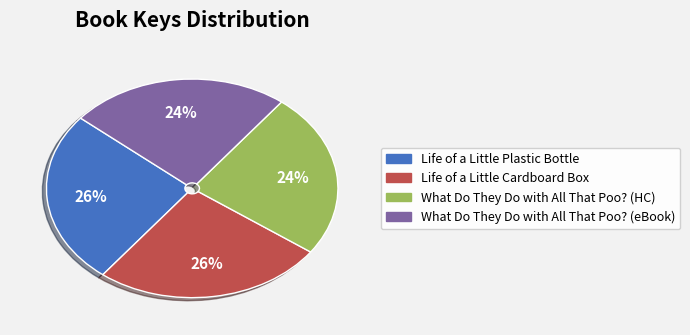

Is there a majority slice in this chart?

No